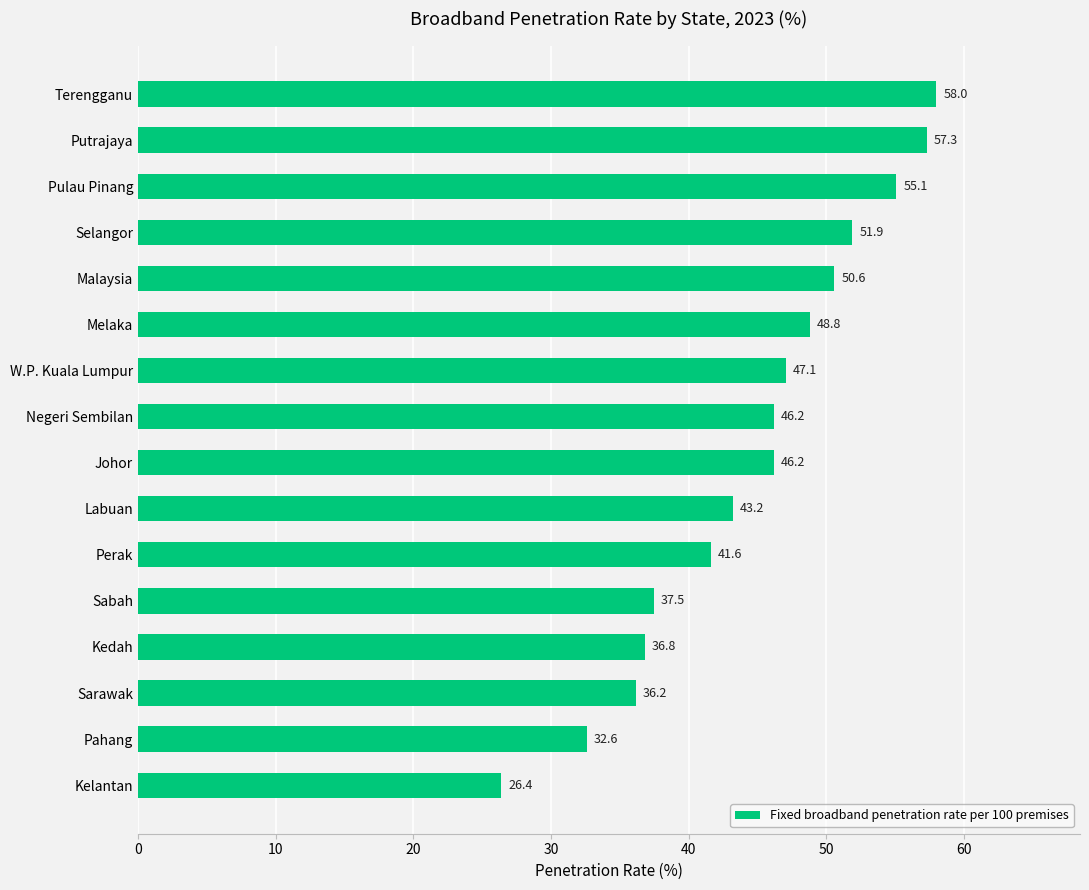

At which label is the value closest to 42?

Perak